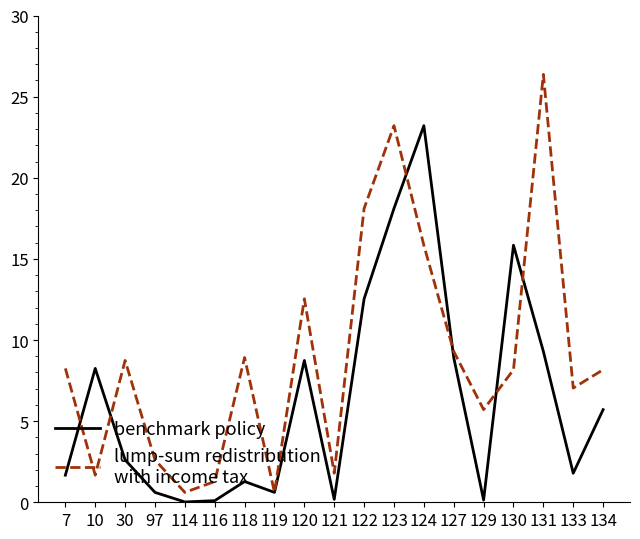

Which category has the highest value across all series?

131